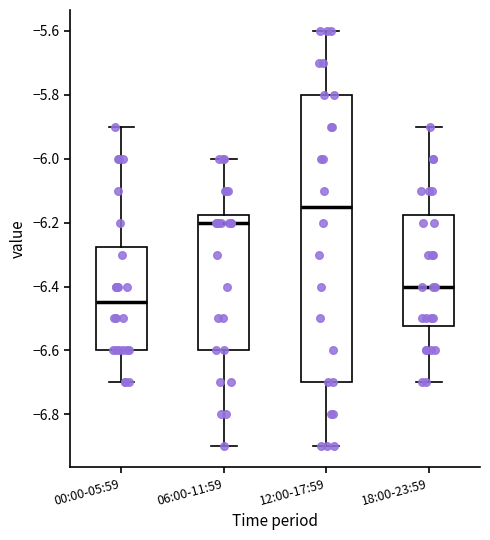

Reading left to right, read every box against the y-axis: the position of its median line, the range the box covers, and the ends of its whiskers. The values are not printed on the chart, so give them approximately, as read against the axis.

00:00-05:59: median -6.44, box -6.60 to -6.28, whiskers -6.70 to -5.90
06:00-11:59: median -6.20, box -6.60 to -6.18, whiskers -6.90 to -6.00
12:00-17:59: median -6.14, box -6.70 to -5.80, whiskers -6.90 to -5.60
18:00-23:59: median -6.40, box -6.52 to -6.18, whiskers -6.70 to -5.90